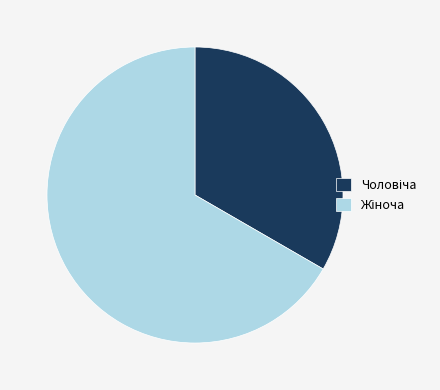

Does any single category account for the majority?

Yes